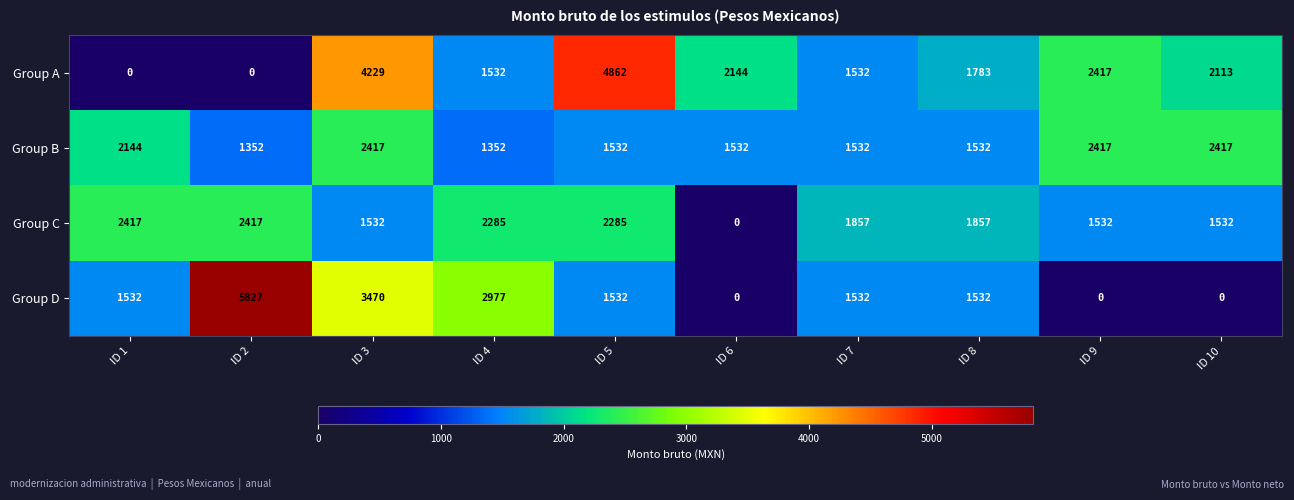

Which category has the highest value across all series?

ID 2